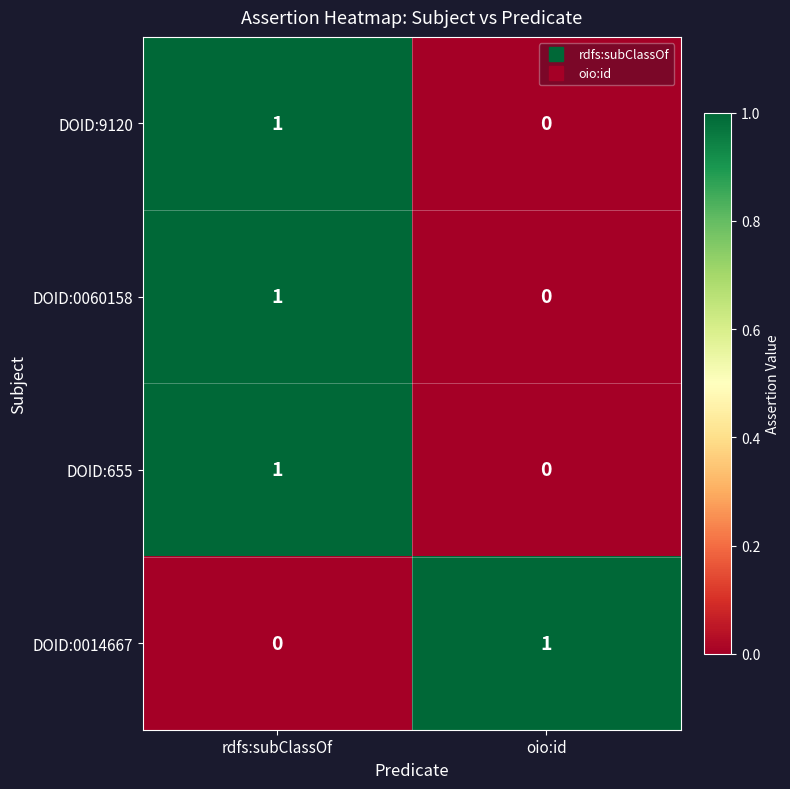

Reading left to right, what are all the values shown in this chart?

DOID:9120: rdfs:subClassOf=1	oio:id=0
DOID:0060158: rdfs:subClassOf=1	oio:id=0
DOID:655: rdfs:subClassOf=1	oio:id=0
DOID:0014667: rdfs:subClassOf=0	oio:id=1